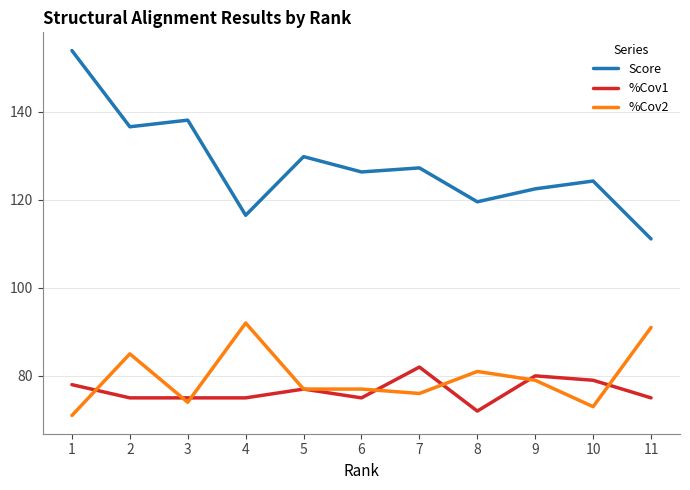

At which category does the chart reach its minimum across all series?

1